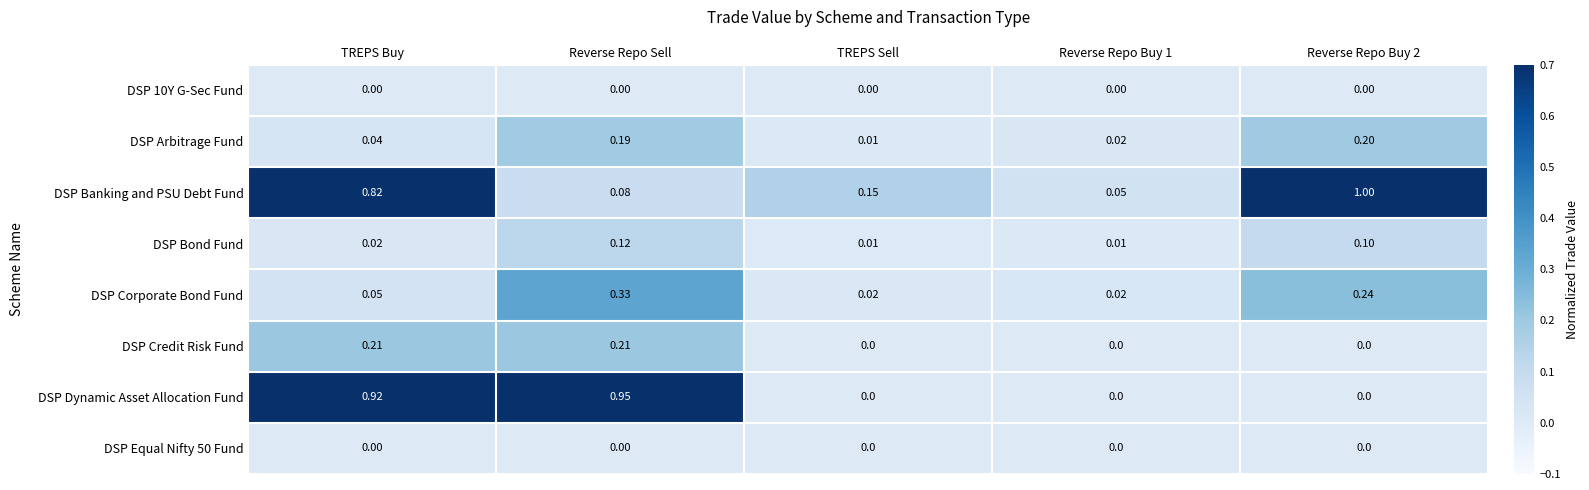

Which series changed the most between TREPS Buy and TREPS Sell?

DSP Dynamic Asset Allocation Fund